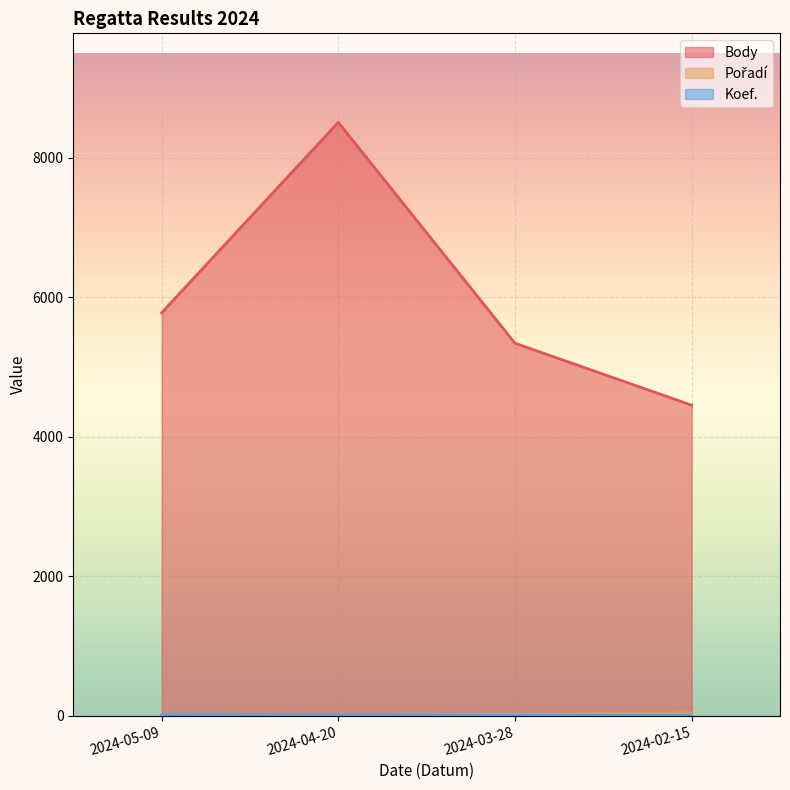

True or false: Pořadí has more than 0 points higher than both neighbors.

False